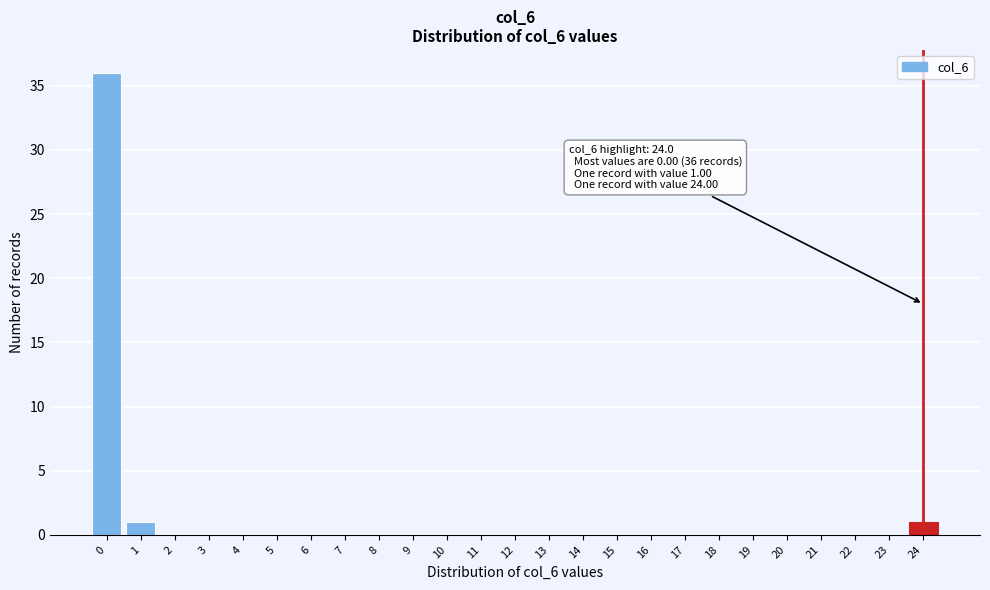

Reading left to right, what are all the values shown in this chart?

0=36	1=1	2=0	3=0	4=0	5=0	6=0	7=0	8=0	9=0	10=0	11=0	12=0	13=0	14=0	15=0	16=0	17=0	18=0	19=0	20=0	21=0	22=0	23=0	24=1